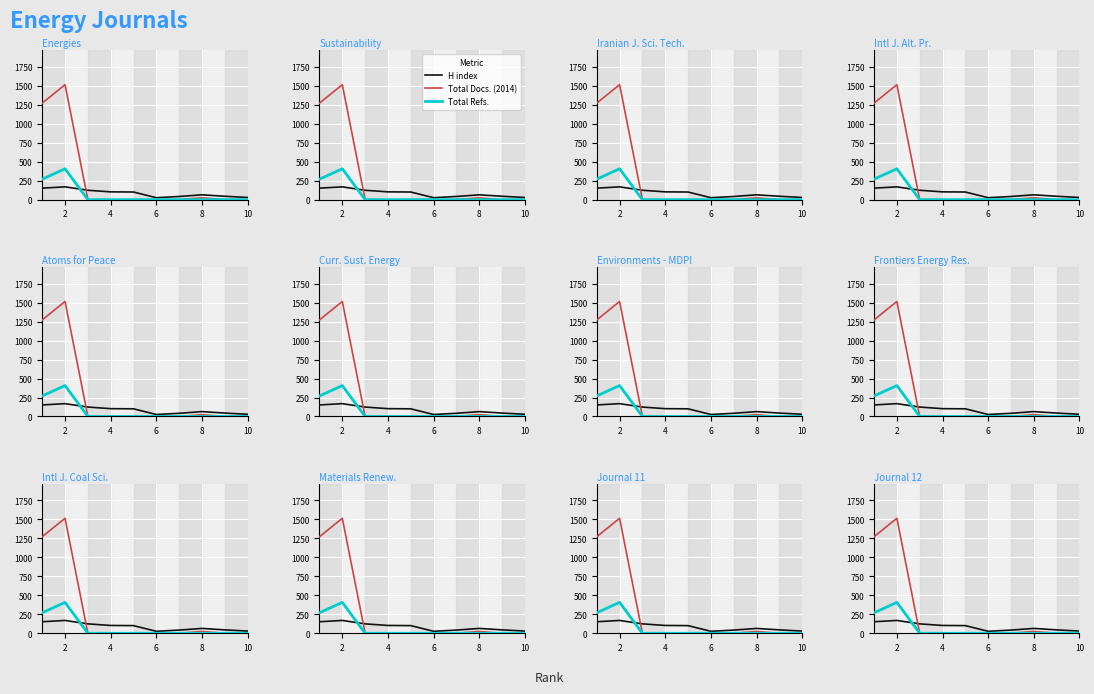

True or false: Total Docs. (2014) has a value of -795.8 at 6.

False